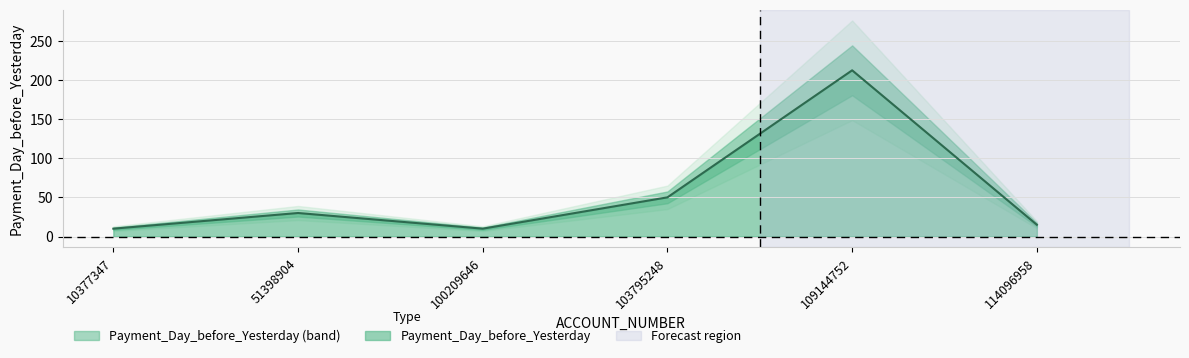

At which label does Payment_Day_before_Yesterday reach its peak?

109144752